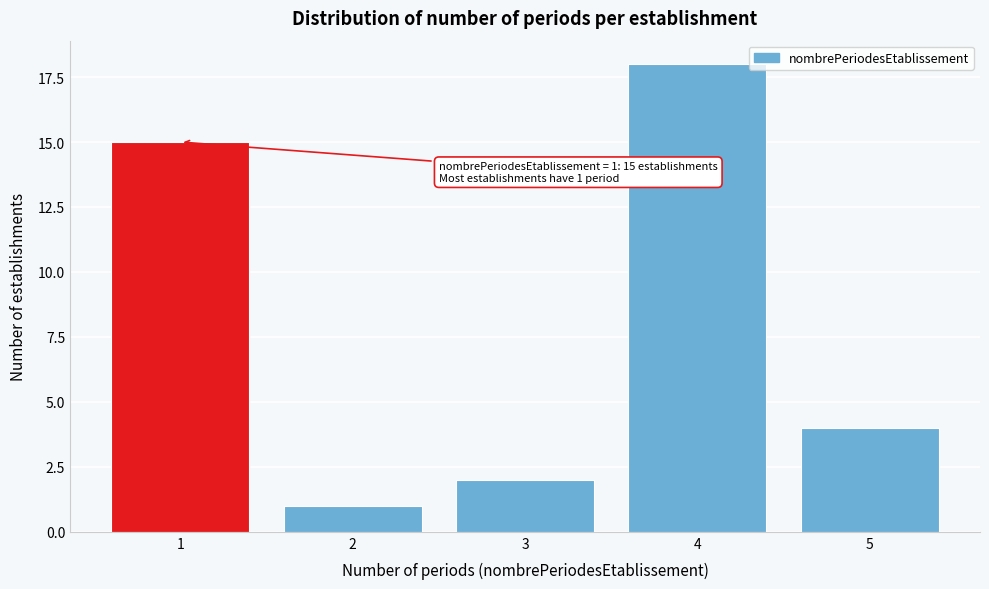

Reading left to right, list all the values displayed in this chart.

1=15	2=1	3=2	4=18	5=4